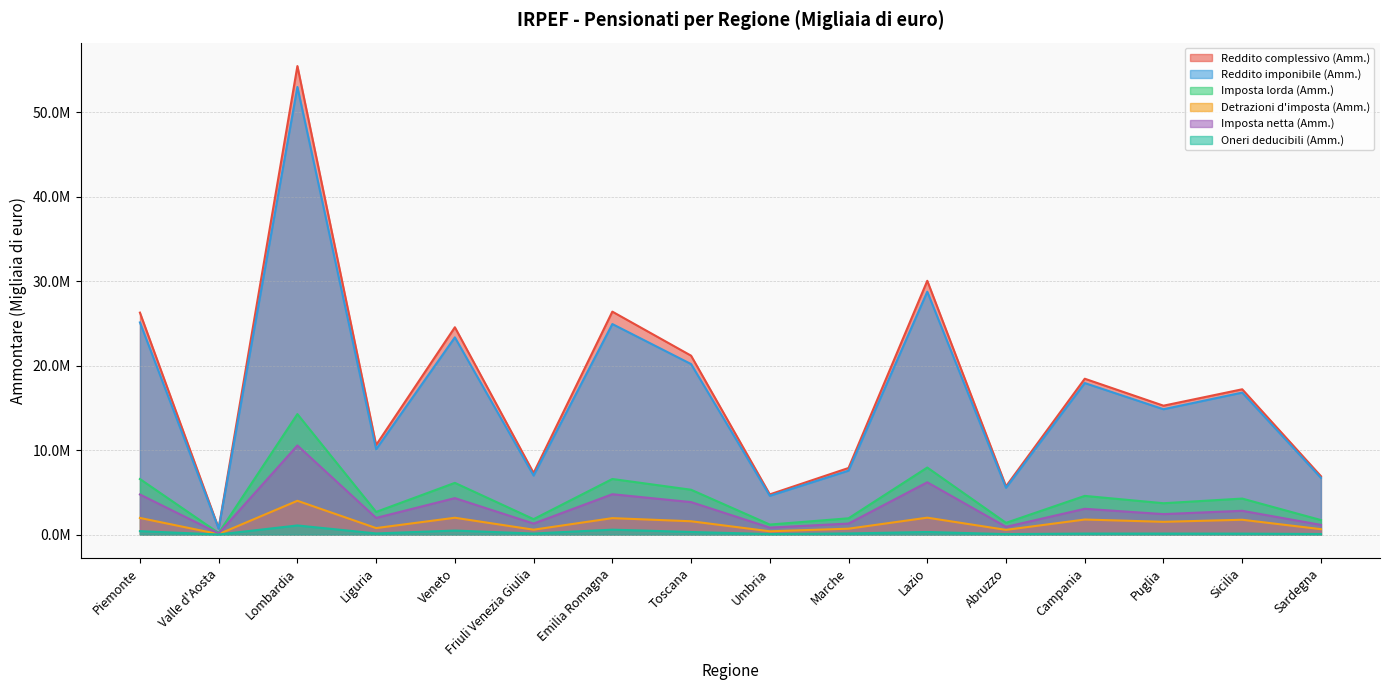

Reading left to right, list all the values displayed in this chart.

Reddito complessivo (Amm.): 26277752	746345	55467227	10603844	24544285	7289498	26393234	21180517	4759516	7884783	30046022	5714147	18451134	15259926	17201137	6907448
Reddito imponibile (Amm.): 25117959	704297	52992853	10101959	23347320	6987177	24924945	20186997	4592105	7568866	28752258	5539248	17937831	14838815	16809073	6712268
Imposta lorda (Amm.): 6576717	184829	14262791	2682743	6123071	1826652	6582000	5308690	1186962	1928551	7937782	1390964	4581146	3711833	4261923	1717393
Detrazioni d'imposta (Amm.): 1969880	55156	4001641	770636	1992146	579051	1946546	1576443	390147	697742	2002629	558562	1783043	1511385	1755591	641507
Imposta netta (Amm.): 4747184	134086	10551207	1973326	4317338	1304690	4779031	3845802	826556	1306448	6192304	918168	3052664	2423932	2817306	1146153
Oneri deducibili (Amm.): 406508	12172	1080682	135485	474794	126771	581565	306212	63130	134895	306340	56726	120618	122278	113885	68197